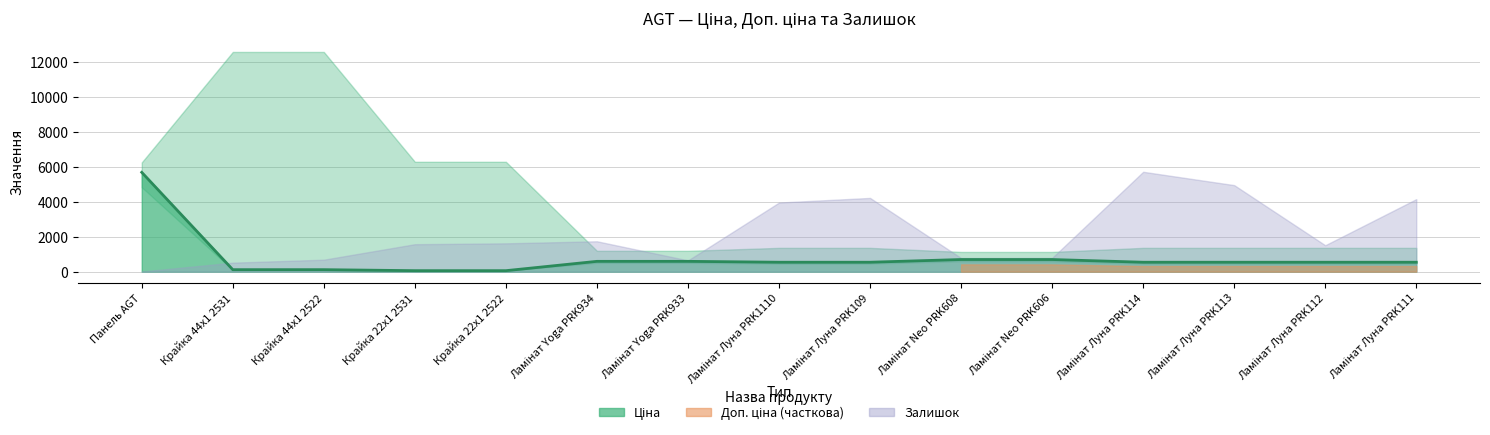

True or false: the data has more than 2 interior local peaks.

False